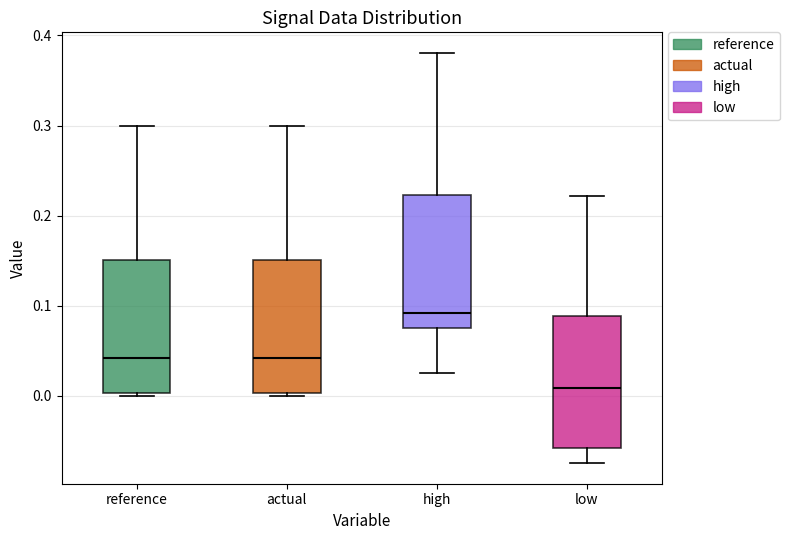

Where does the median line of the box for reference sit on the y-axis? The values are not printed on the chart, so give them approximately, as read against the axis.

0.04